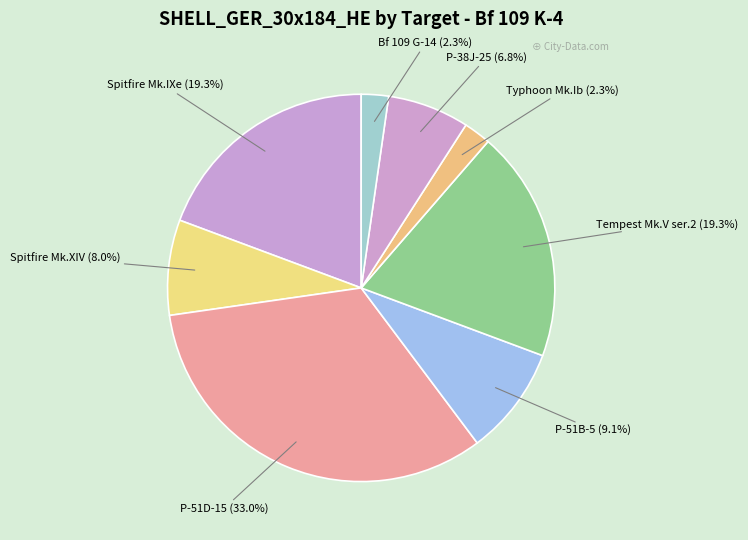

Rank the categories by value from highest to lowest.

P-51D-15, Spitfire Mk.IXe, Tempest Mk.V ser.2, P-51B-5, Spitfire Mk.XIV, P-38J-25, Typhoon Mk.Ib, Bf 109 G-14